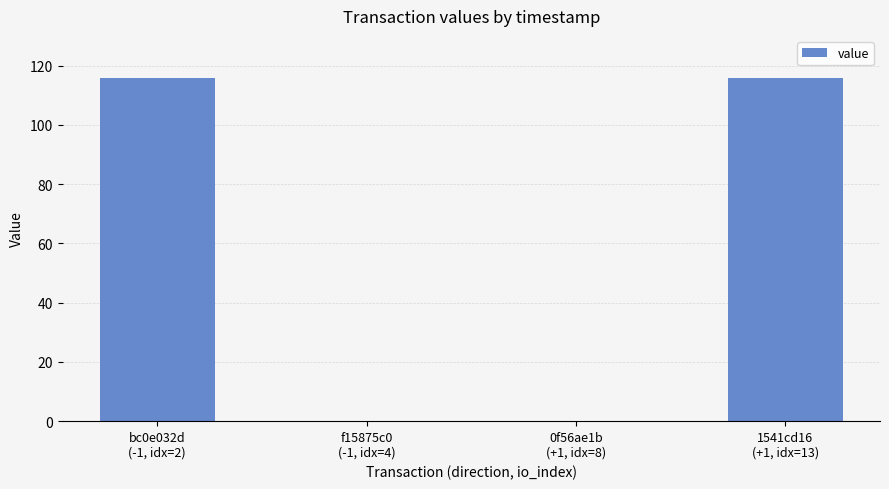

What is the sum of all values?

232.0